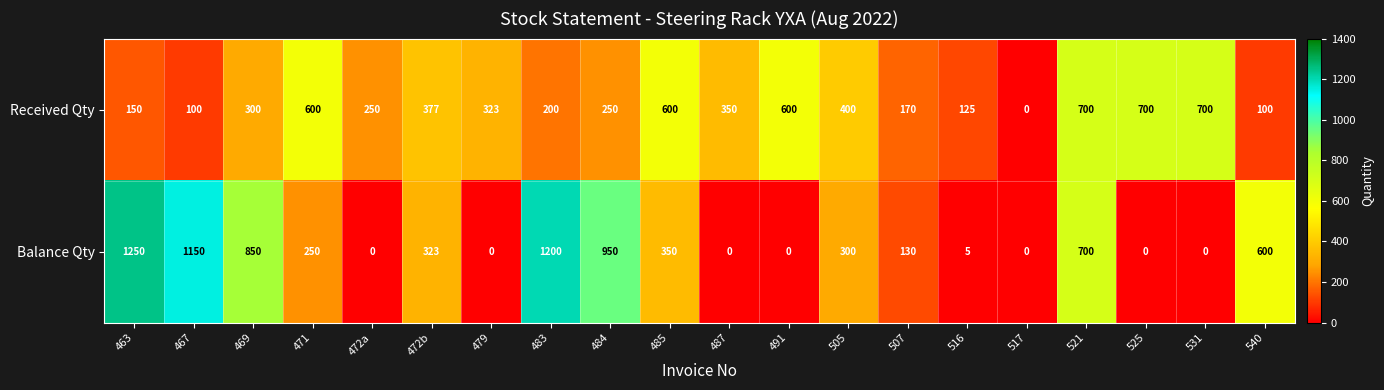

What is the maximum value for Balance Qty?

1250